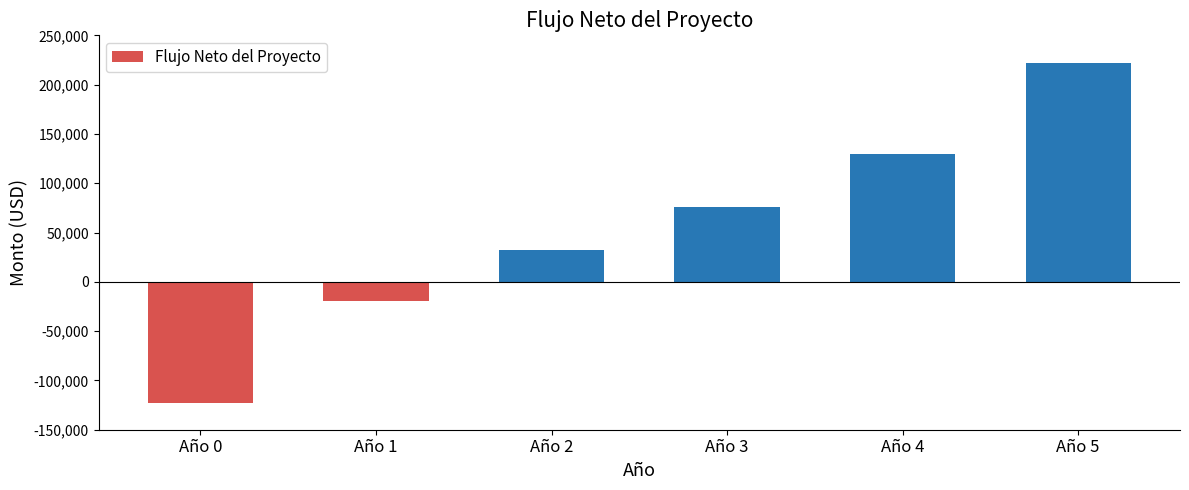

How many distinct data groups are displayed?

1